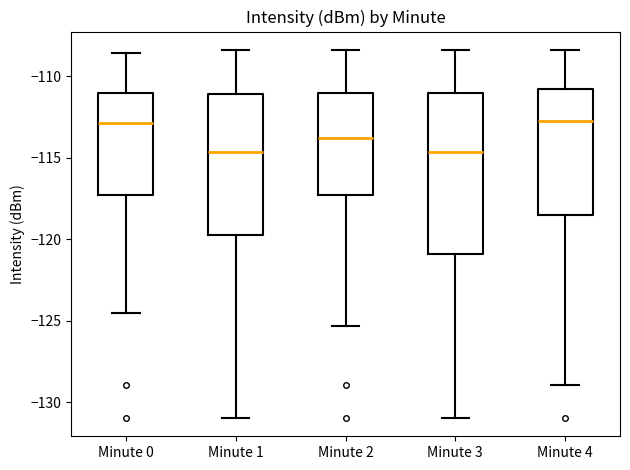

Which box is the tallest, from its lower edge to its upper edge?

Minute 3